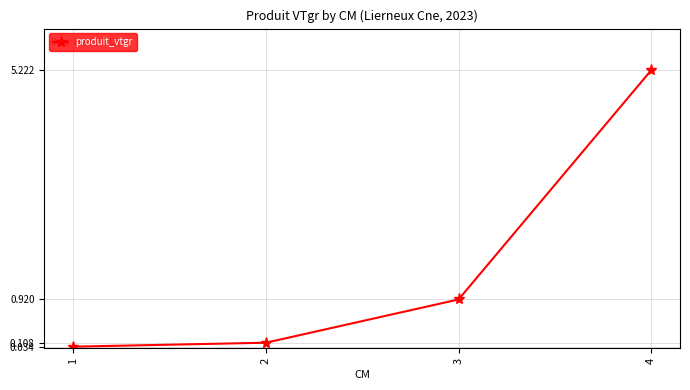

Is it true that the value at 2 is 0.1?

True